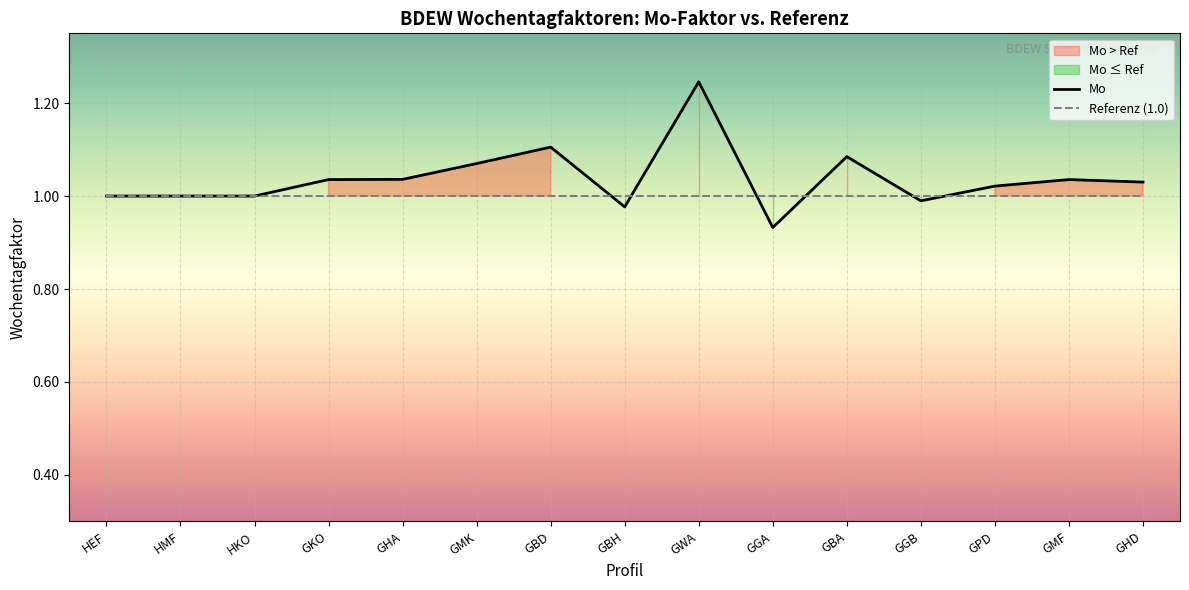

At which category is the sum across all series the highest?

GWA